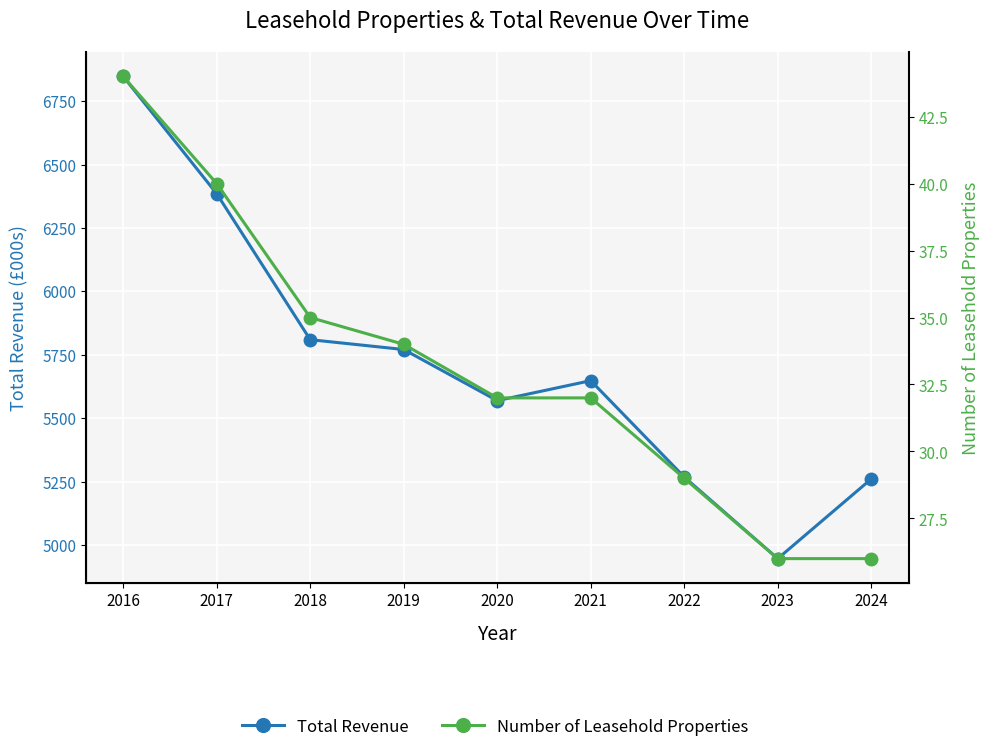

True or false: Number of Leasehold Properties and Total Revenue intersect in this chart.

False